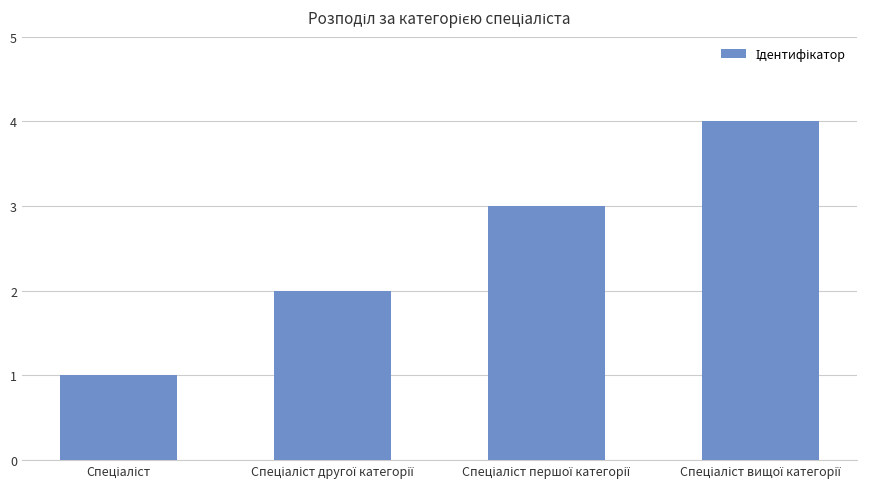

What is the difference between the maximum and minimum values?

3